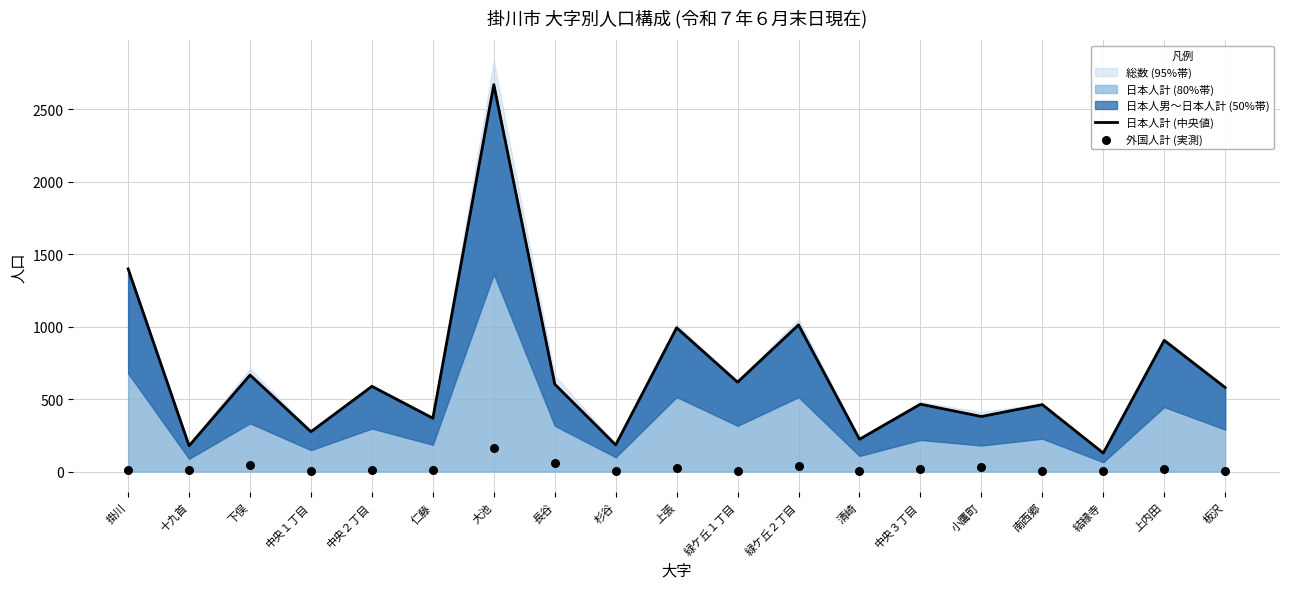

At which label does 日本人計 (80%帯) reach its peak?

大池